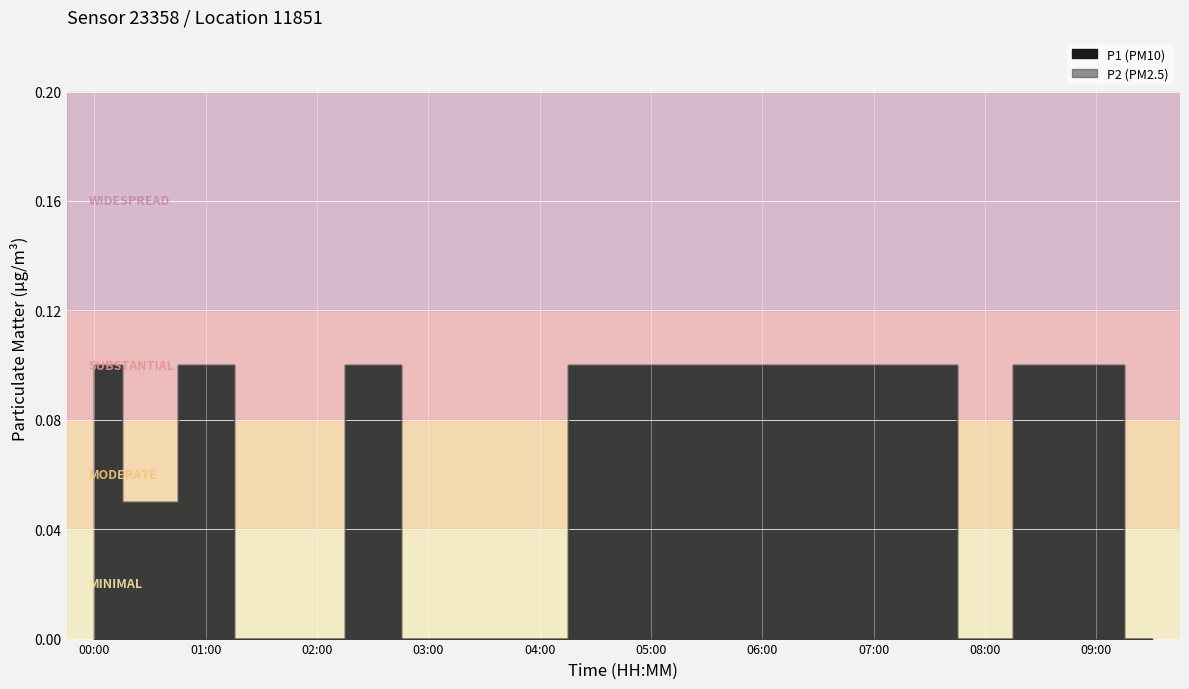

What is the maximum value shown in the chart?

0.1